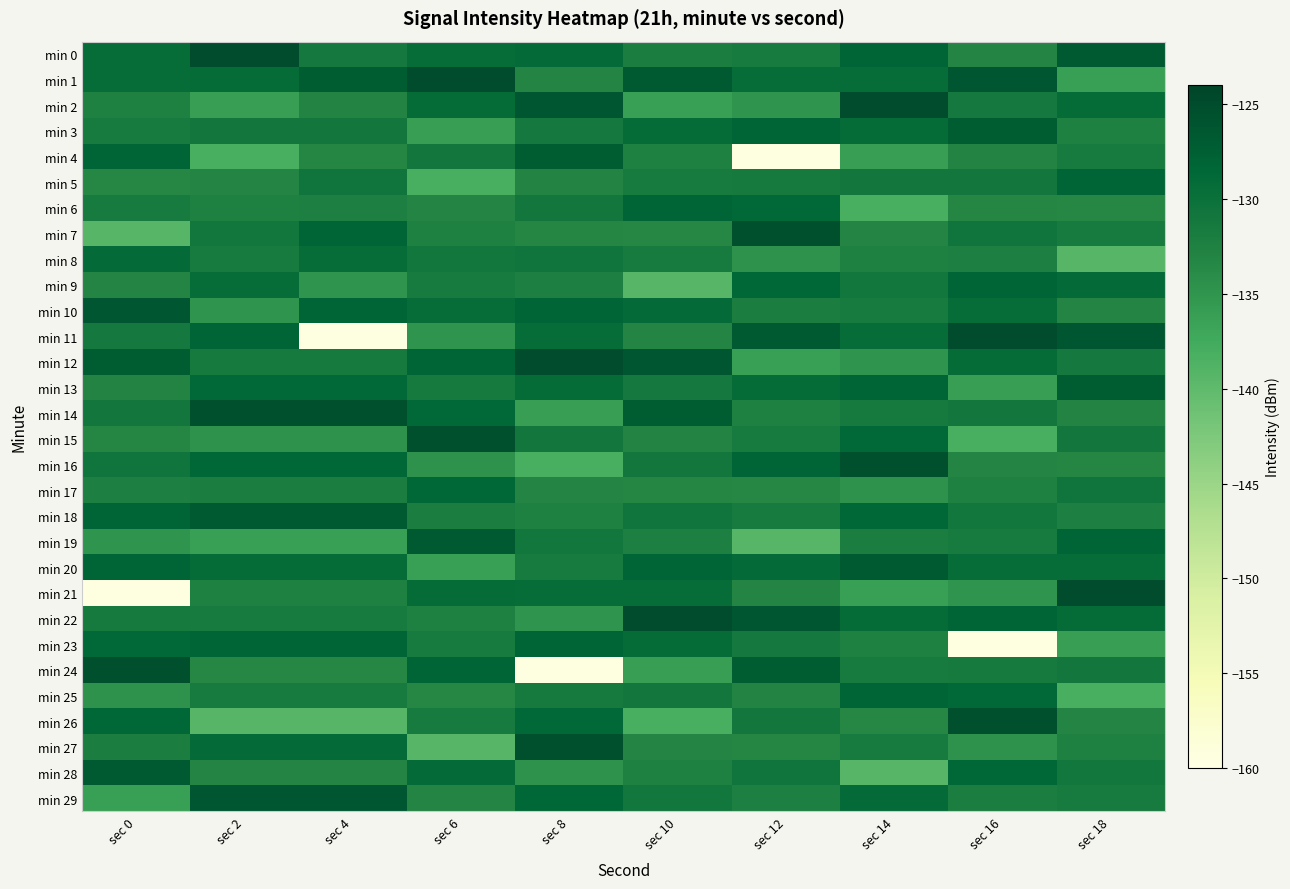

Which category has the lowest value across all series?

sec 12